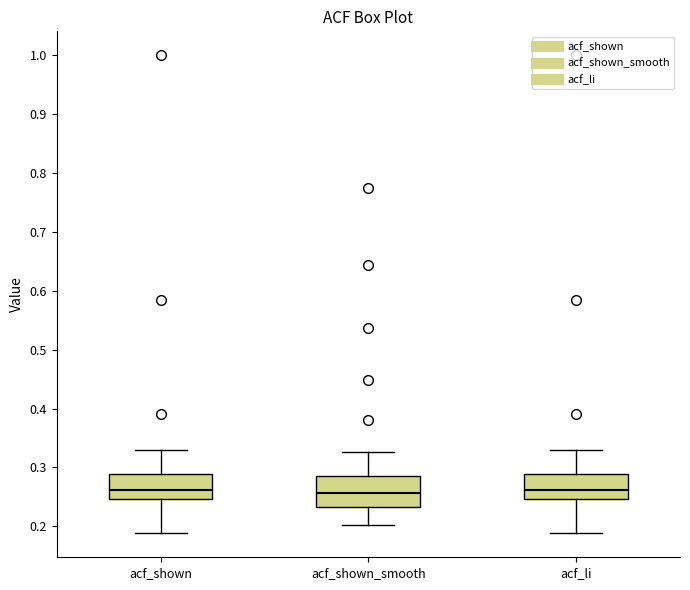

Reading left to right, transcribe this box plot: for each box, give where its median line is, the range the box spans, and where its two whiskers end, as read against the y-axis. The values are not printed on the chart, so give them approximately, as read against the axis.

acf_shown: median 0.26, box 0.25 to 0.29, whiskers 0.19 to 0.33
acf_shown_smooth: median 0.26, box 0.23 to 0.29, whiskers 0.20 to 0.33
acf_li: median 0.26, box 0.25 to 0.29, whiskers 0.19 to 0.33